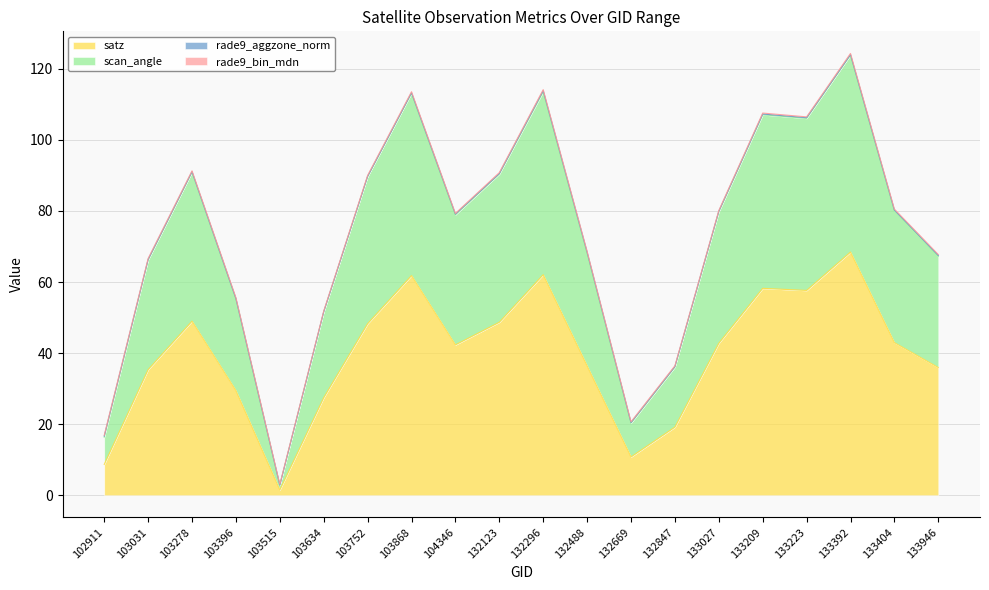

True or false: satz and scan_angle intersect in this chart.

False